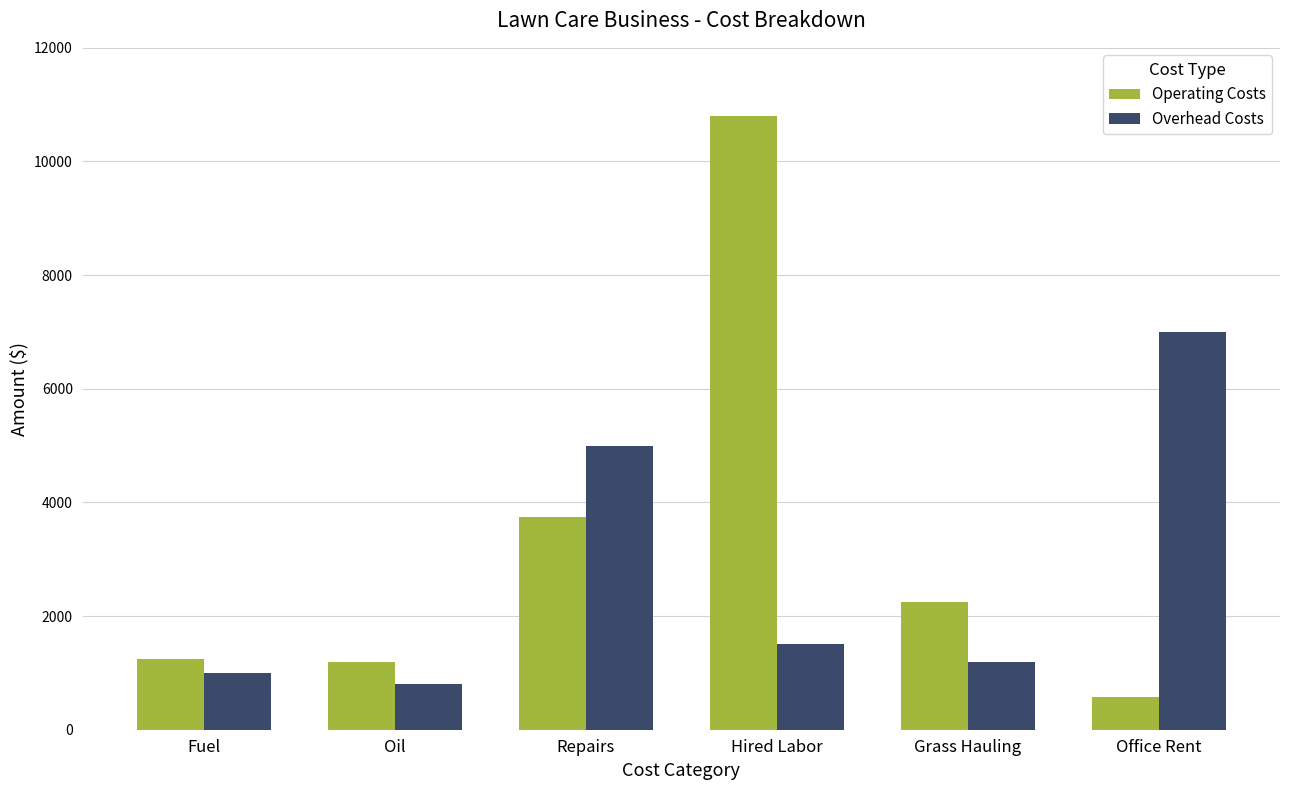

What is the value of the Operating Costs bar at the 5th from the left?

2250.0